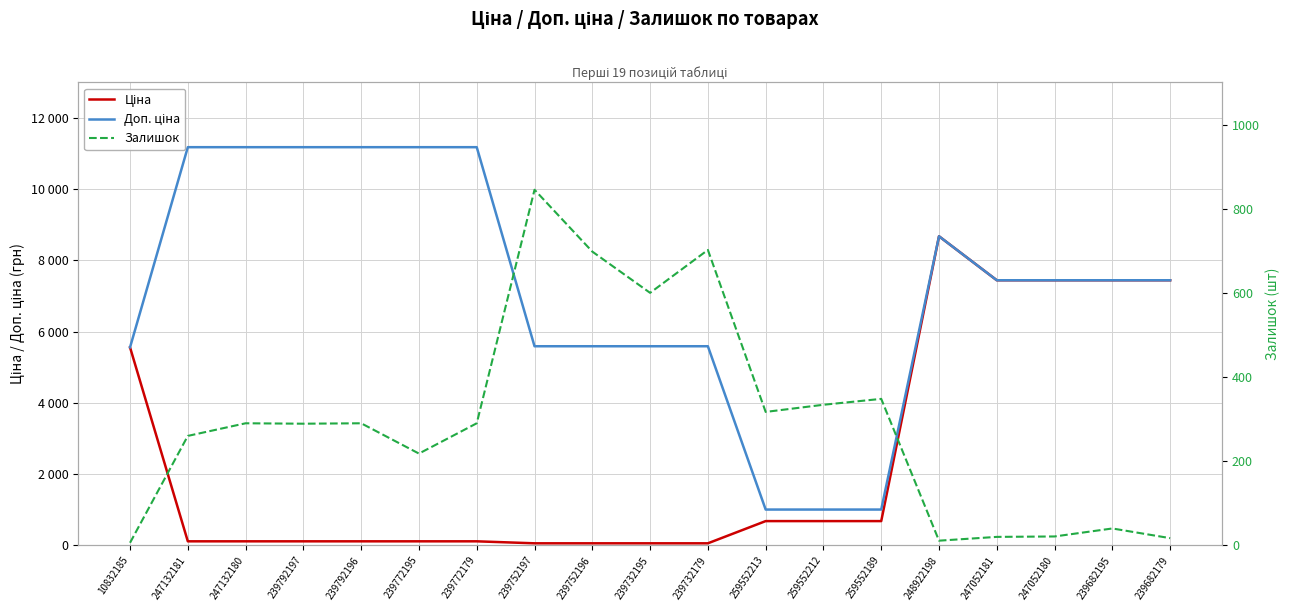

What is the sum of the Доп. ціна values at 259552189 and 259552212?

2008.2